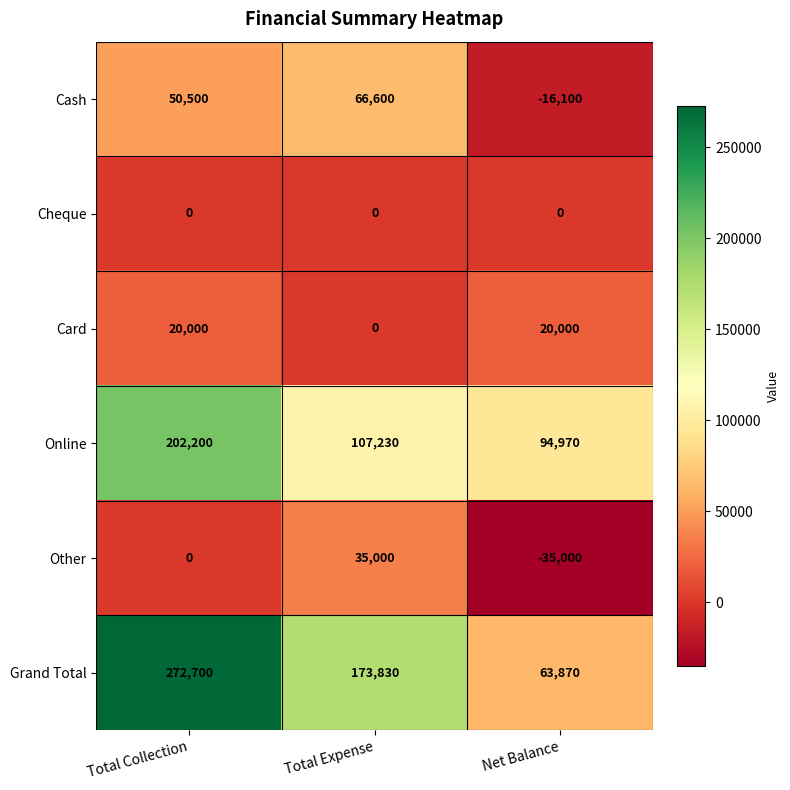

The Cash series shows -4622 at Net Balance. True or false?

False